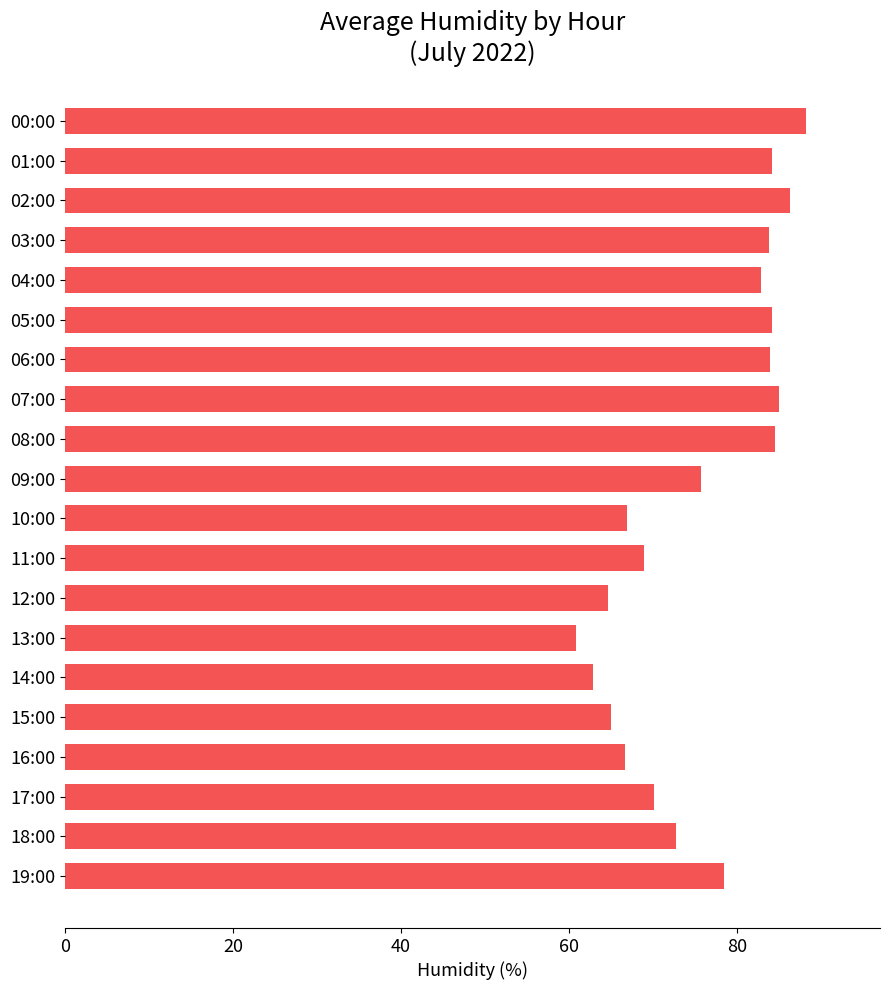

The value at 17:00 is 70.1. True or false?

True